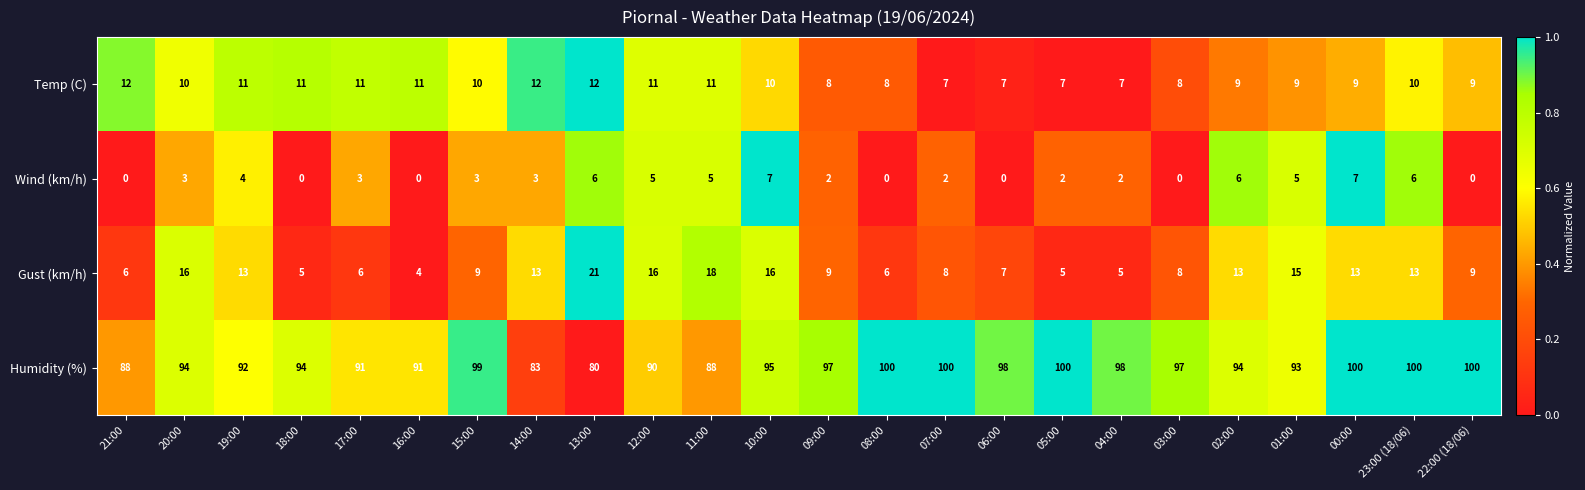

What is the sum of all Humidity (%) values?

2262